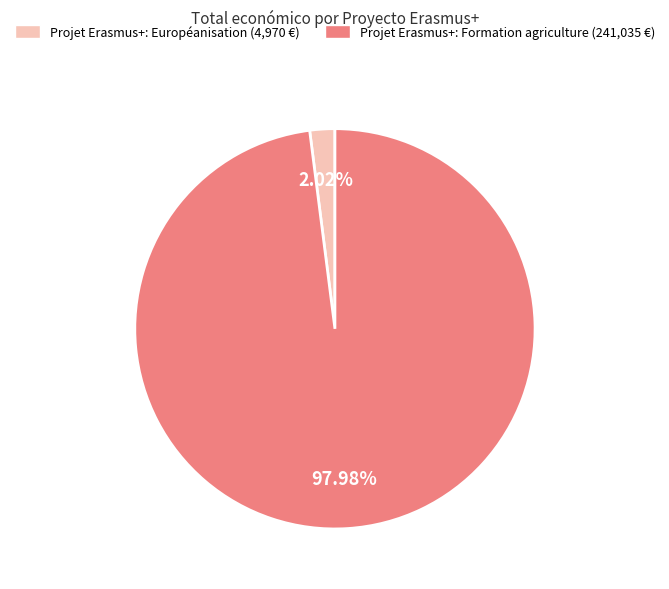

Is there a majority slice in this chart?

Yes